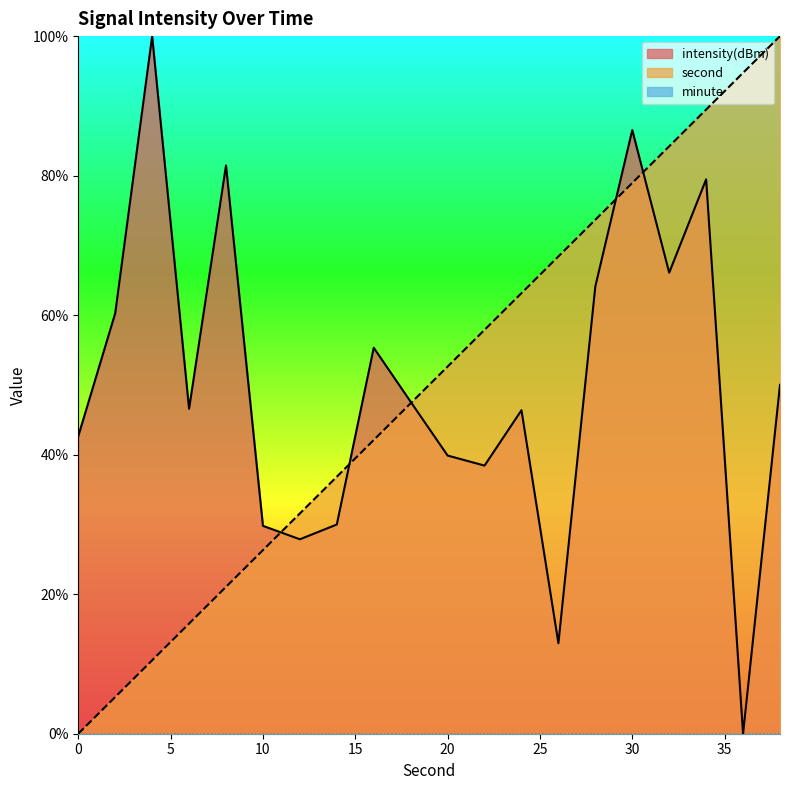

After their last crossing, which series has the higher values: intensity(dBm) or second?

second